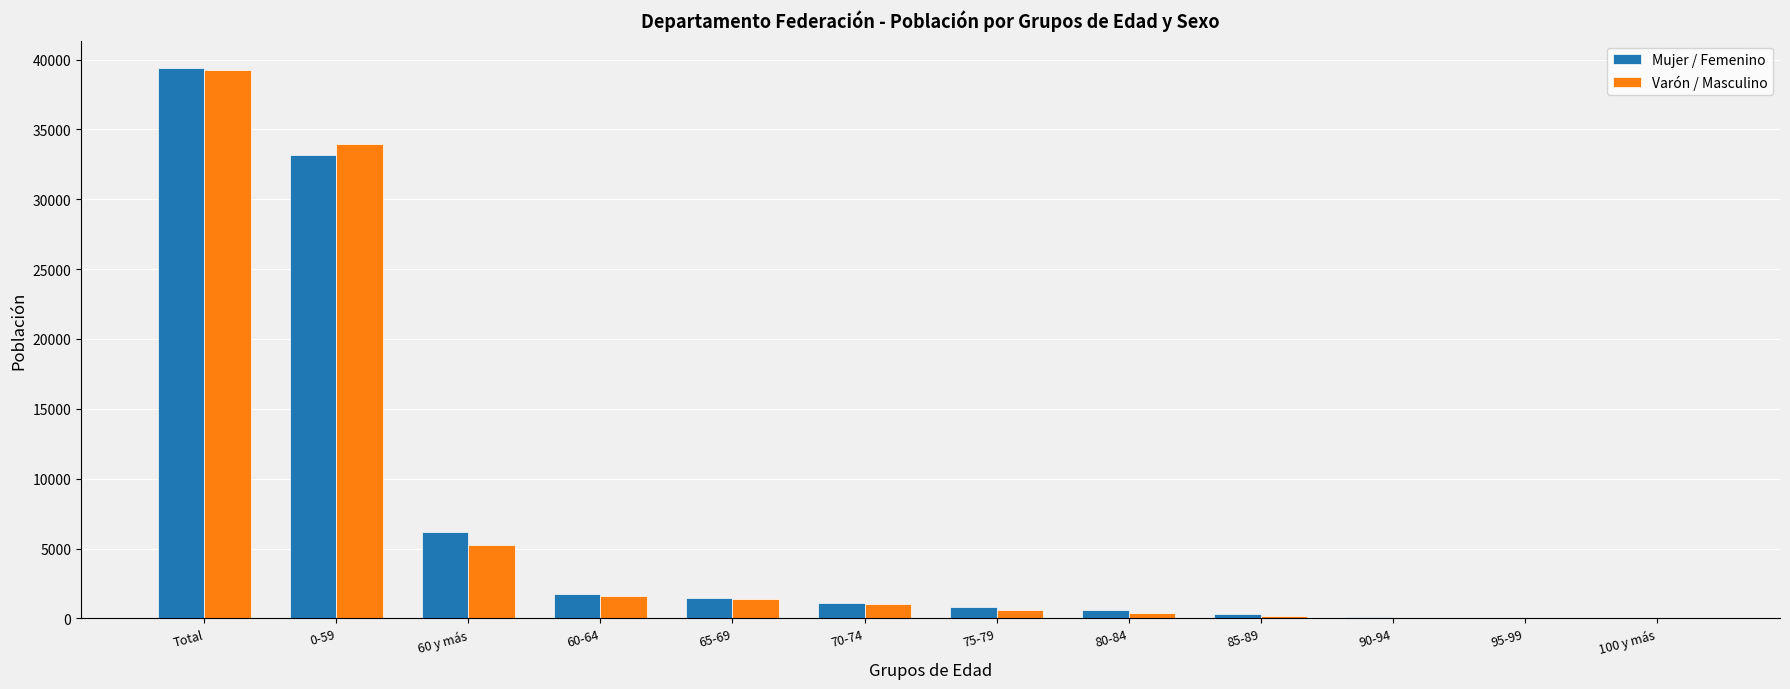

Where does the Mujer / Femenino series first go above 1115?

Total